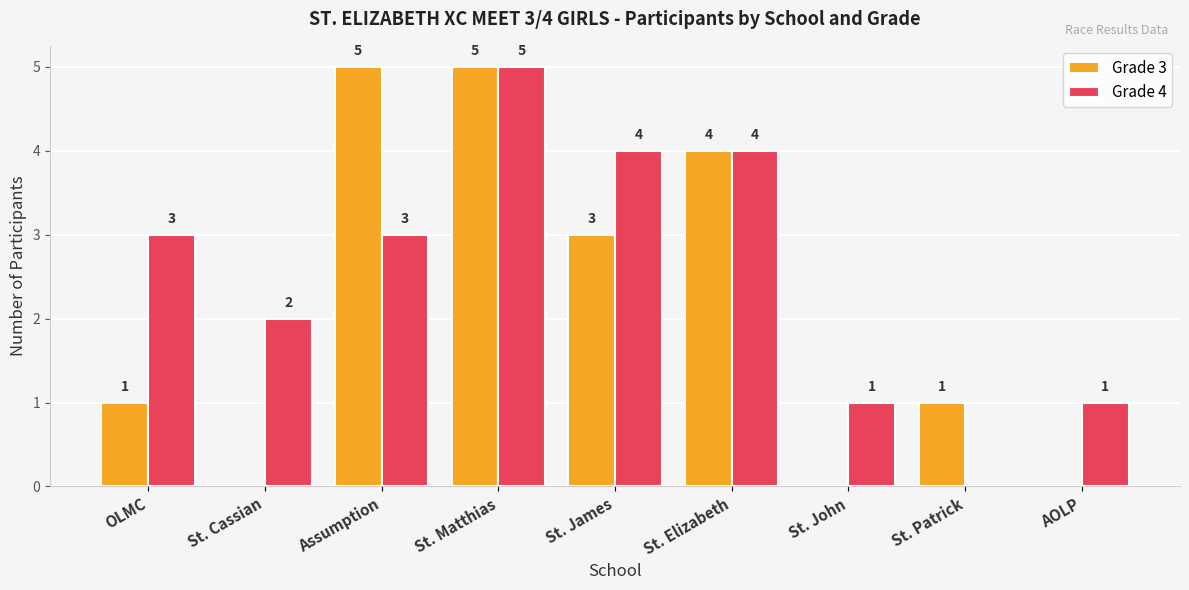

At which category is the sum across all series the highest?

St. Matthias